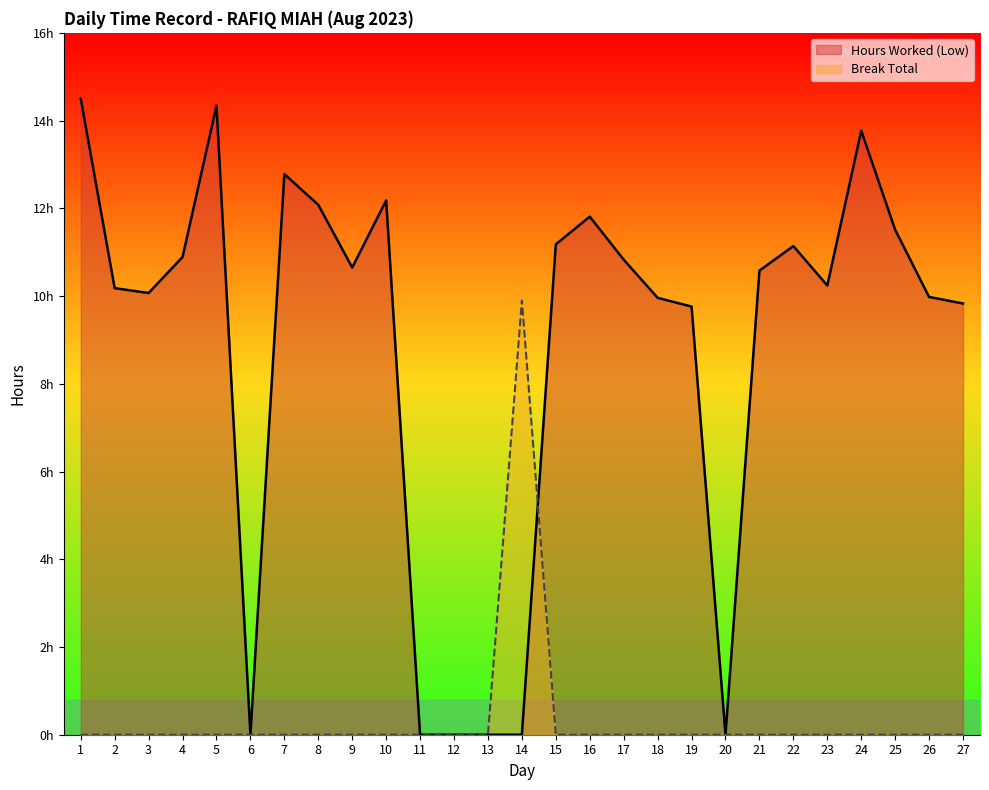

Reading right to left, what are all the values shown in this chart?

Hours Worked (Low): 9.8	10.0	11.5	13.8	10.2	11.1	10.6	0.0	9.8	10.0	10.8	11.8	11.2	0.0	0.0	0.0	0.0	12.2	10.7	12.1	12.8	0.0	14.3	10.9	10.1	10.2	14.5
Break Total: 0.0	0.0	0.0	0.0	0.0	0.0	0.0	0.0	0.0	0.0	0.0	0.0	0.0	9.9	0.0	0.0	0.0	0.0	0.0	0.0	0.0	0.0	0.0	0.0	0.0	0.0	0.0